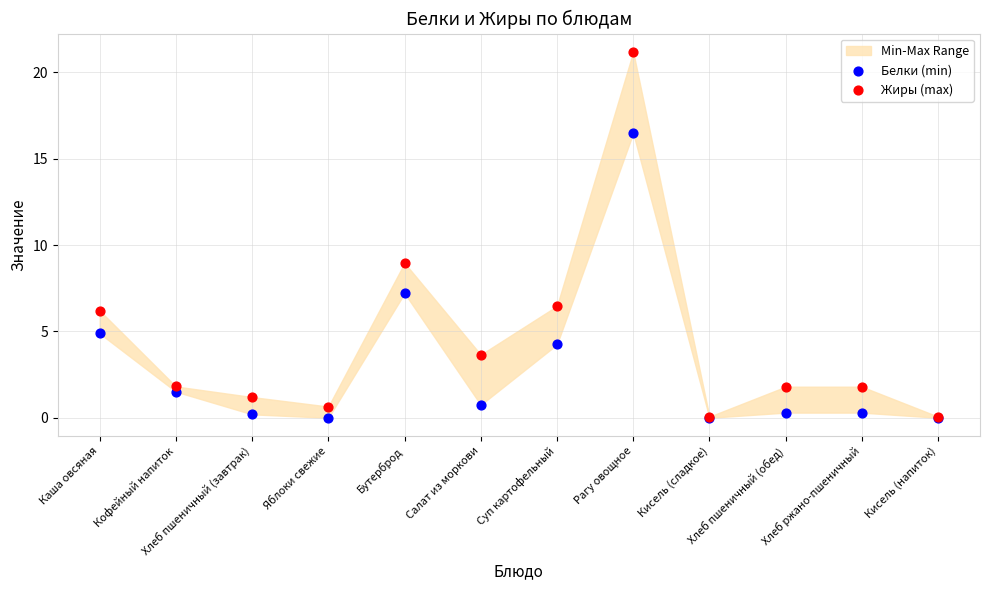

In the Жиры (max) series, what Y value is closest to 10?

9.0